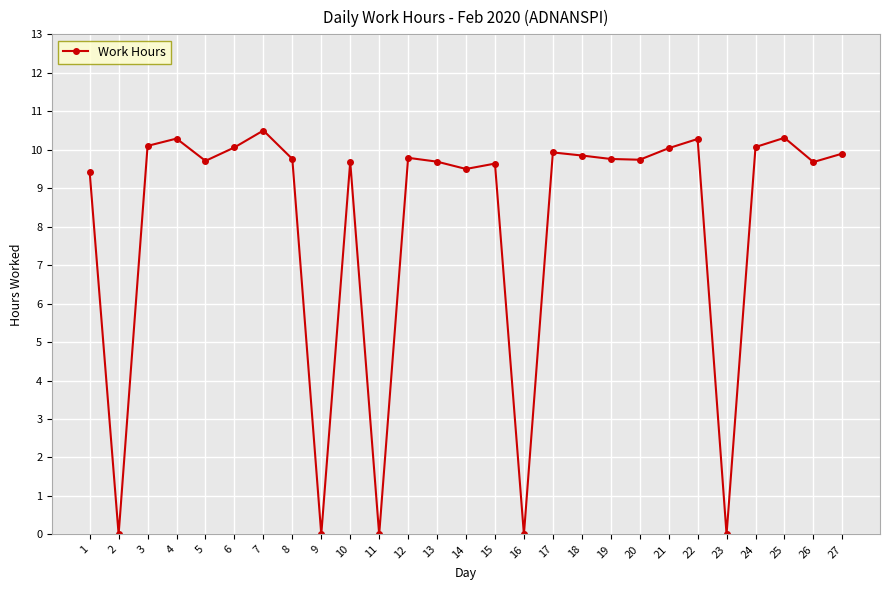

True or false: there are more than 1 points higher than both neighbors.

True